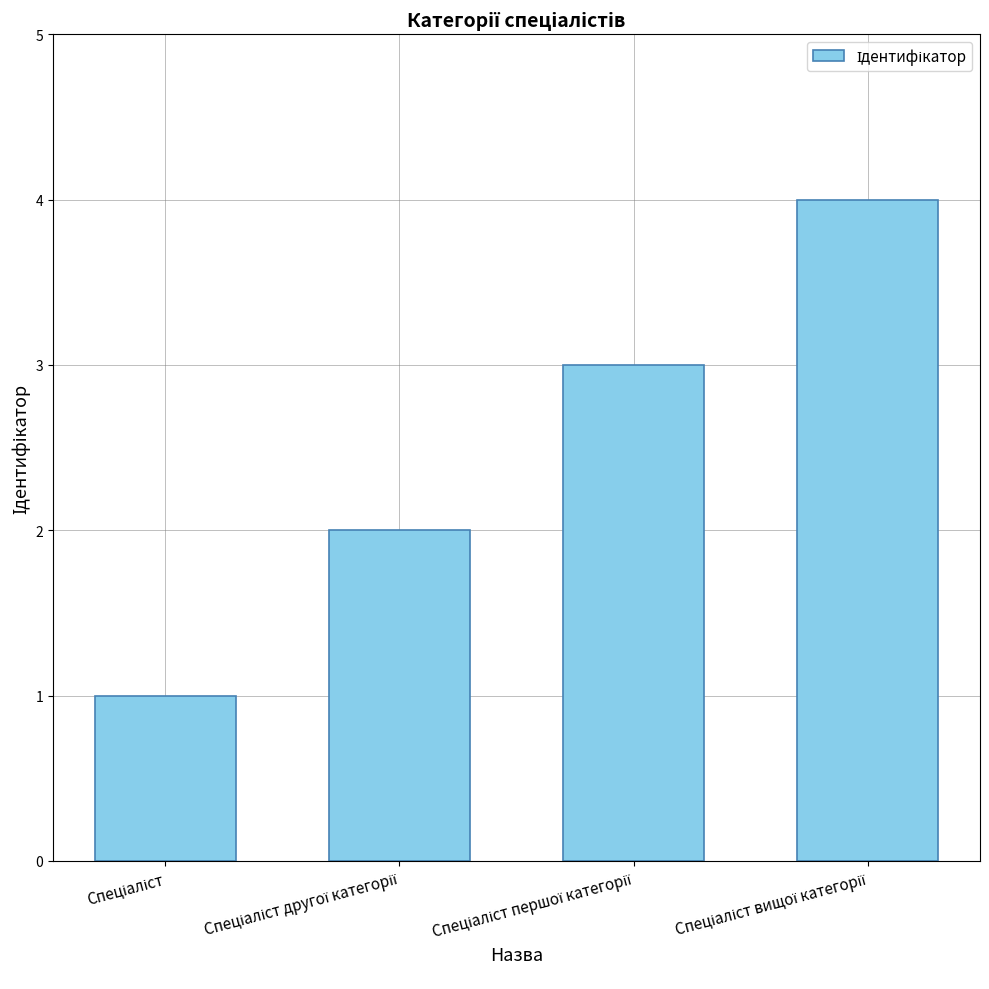

What is the greatest value displayed?

4